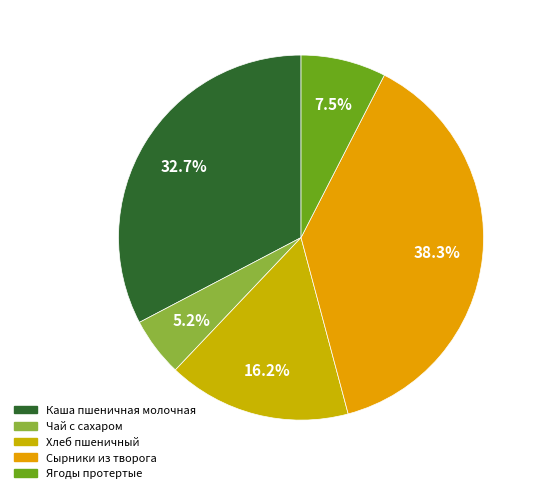

Count the number of slices in the pie.

5